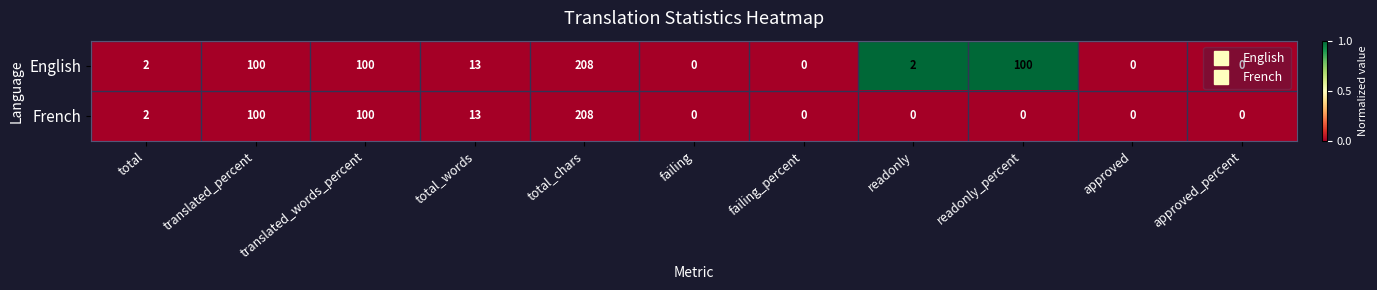

The French series shows 1 at total. True or false?

False